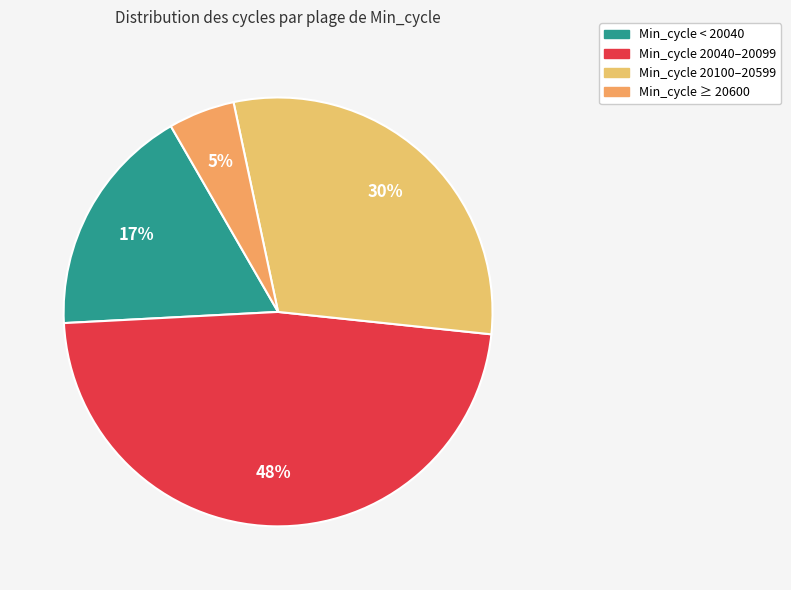

Count the number of slices in the pie.

4